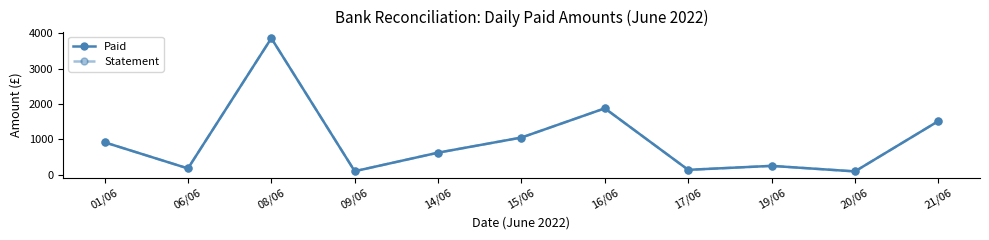

At which label does Statement first exceed 625?

01/06